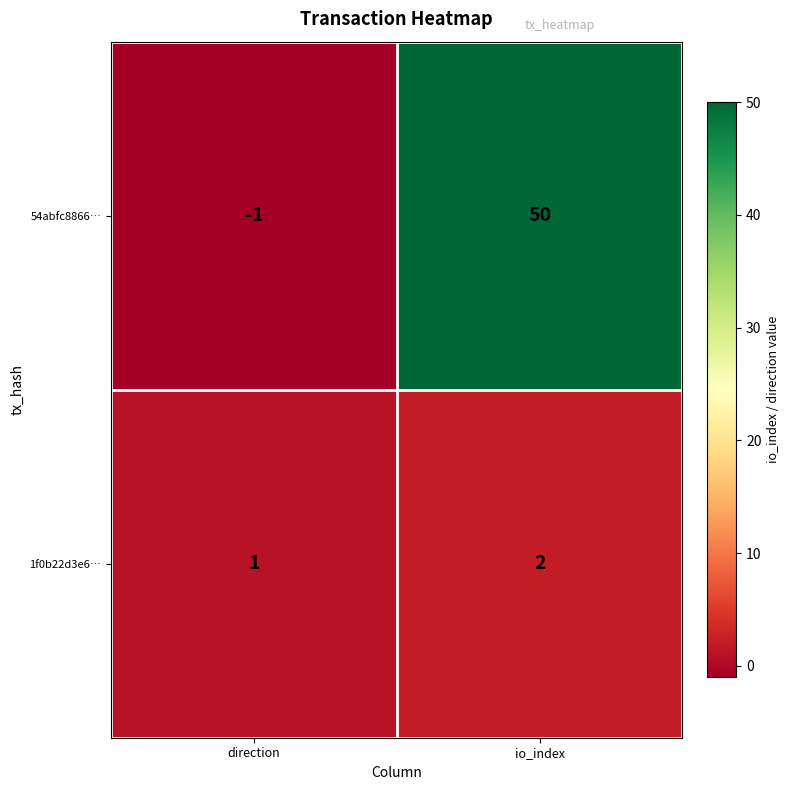

Rank the series by their average value, from lowest to highest.

1f0b22d3e6…, 54abfc8866…